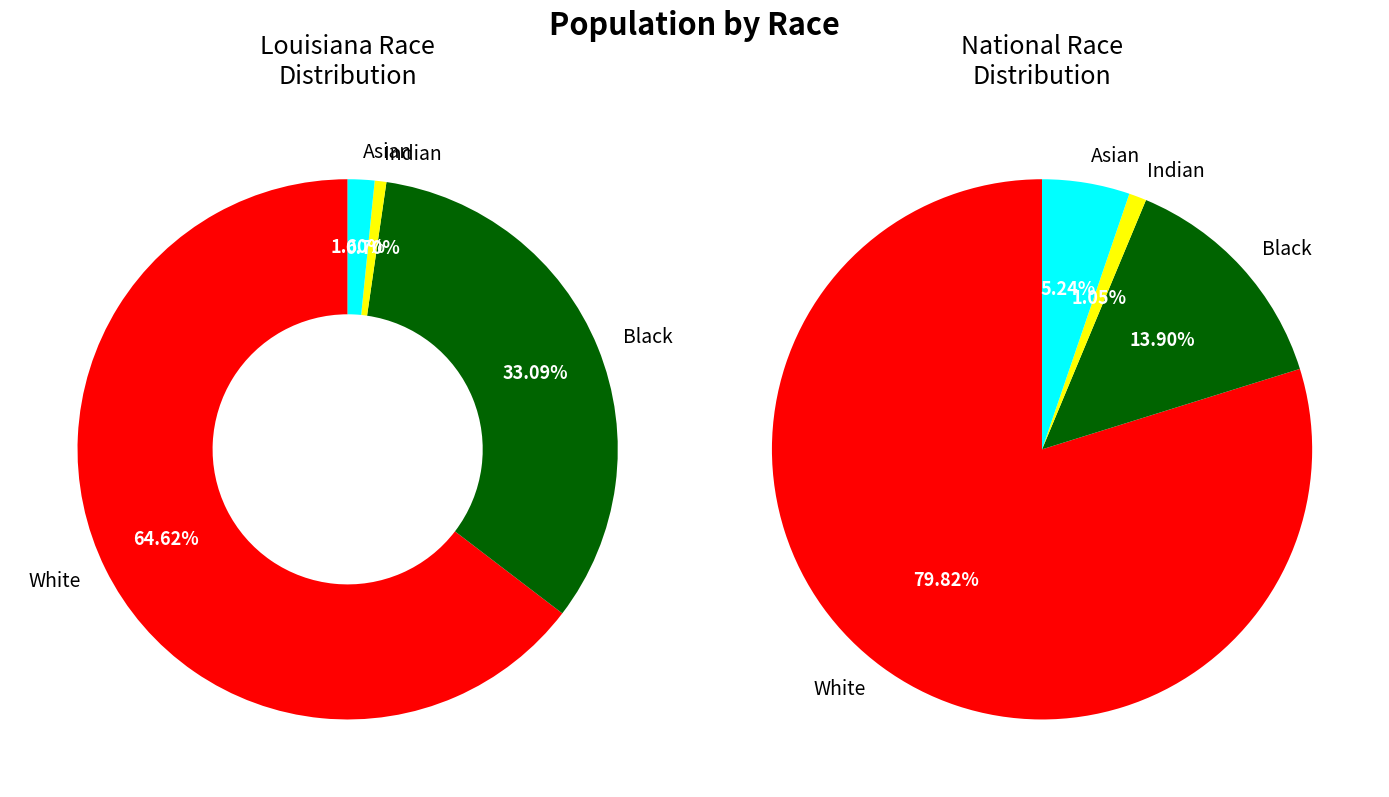

To the nearest percent, what is the difference between the largest and smallest slice percentages?

79%